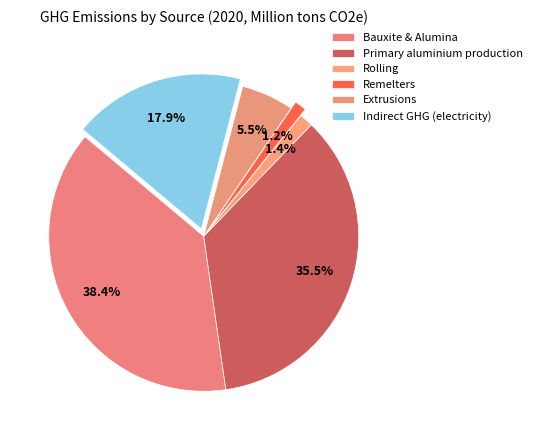

How many slices are in this pie chart?

6